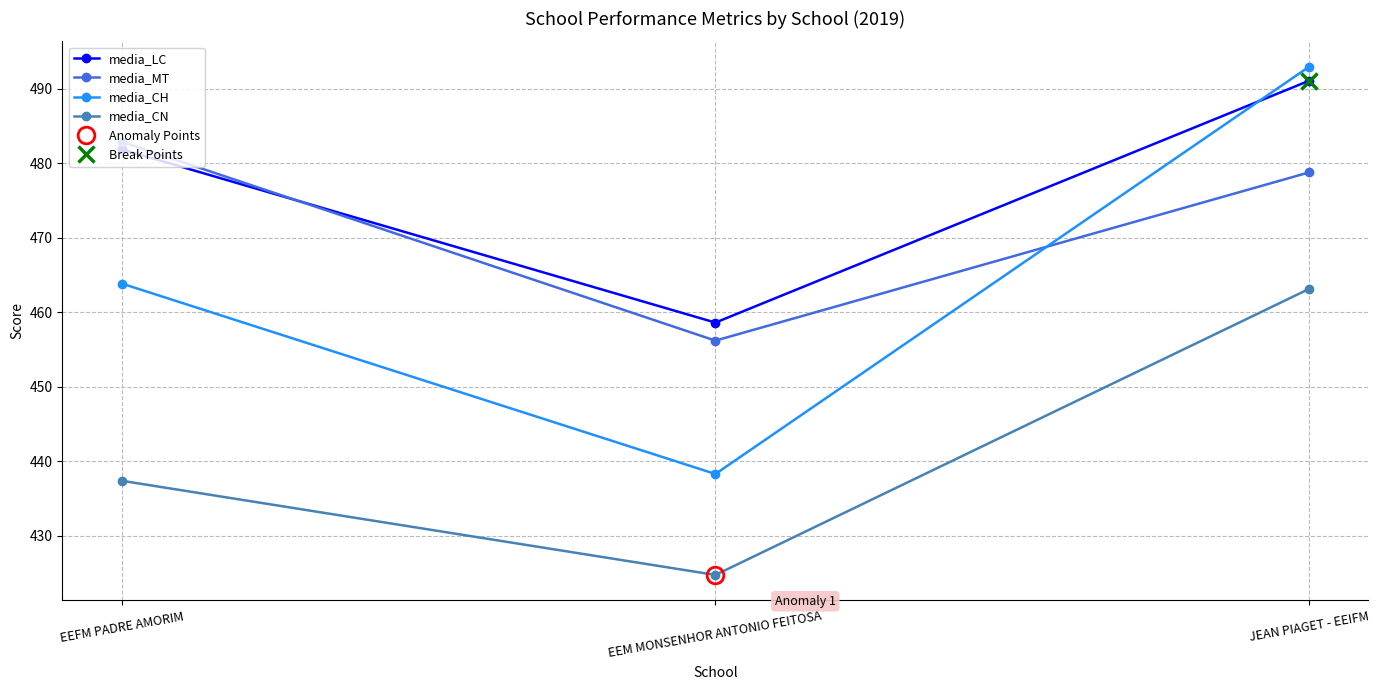

Reading left to right, transcribe all the data shown in this chart.

media_LC: 481.9	458.6	491.1
media_MT: 482.9	456.2	478.8
media_CH: 463.8	438.3	492.9
media_CN: 437.4	424.7	463.1